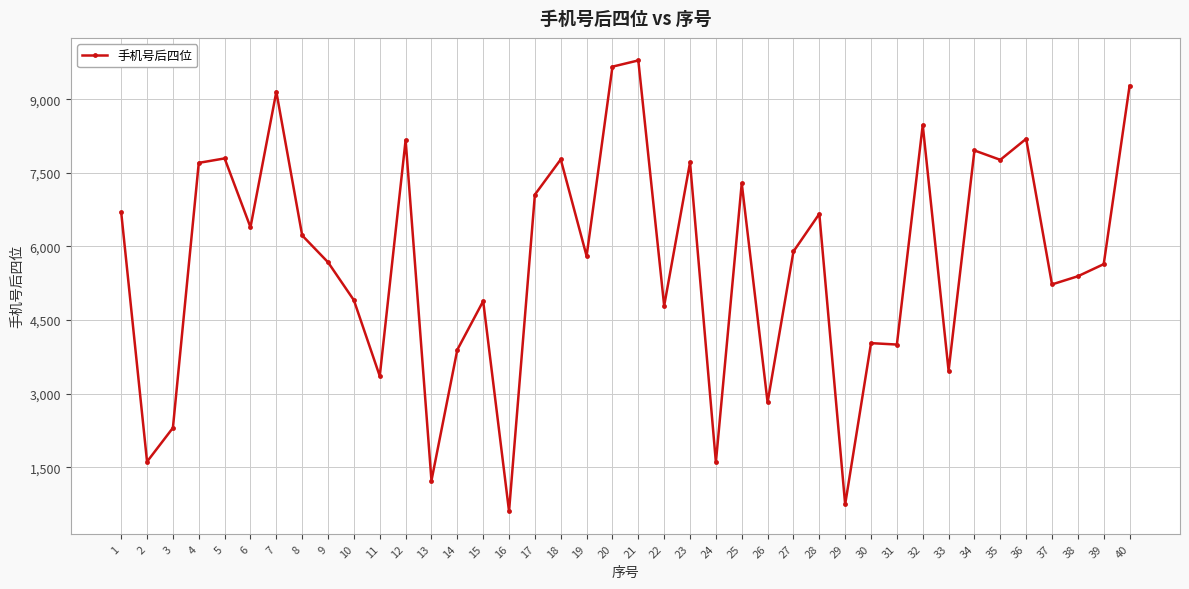

Is it true that the value at 5 is 7793?

True